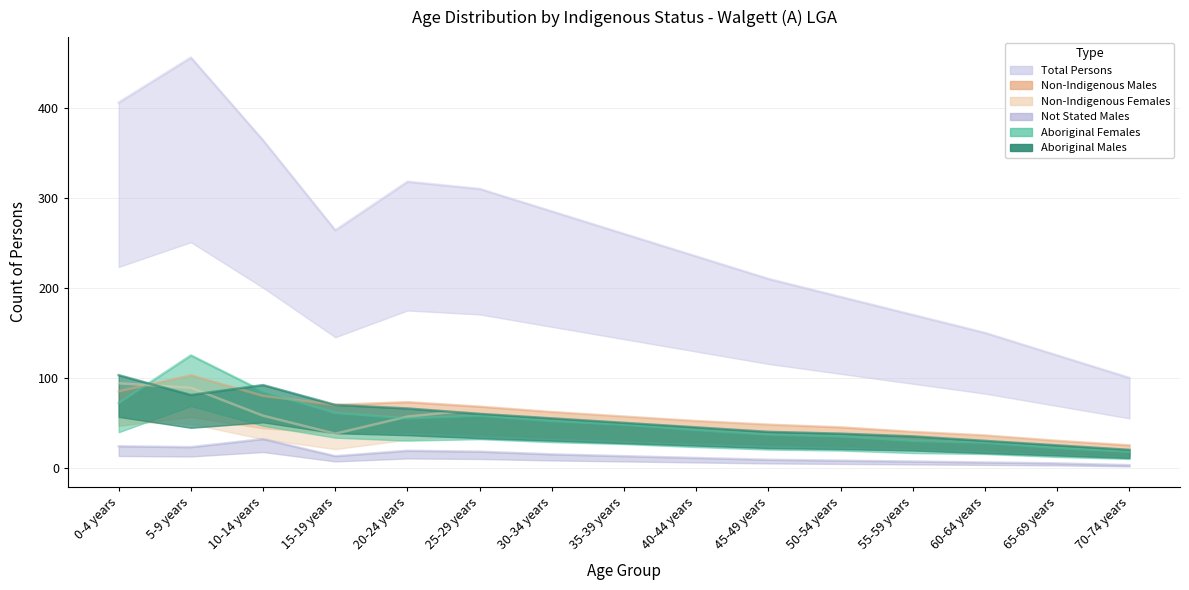

How many lines are shown in the chart?

6